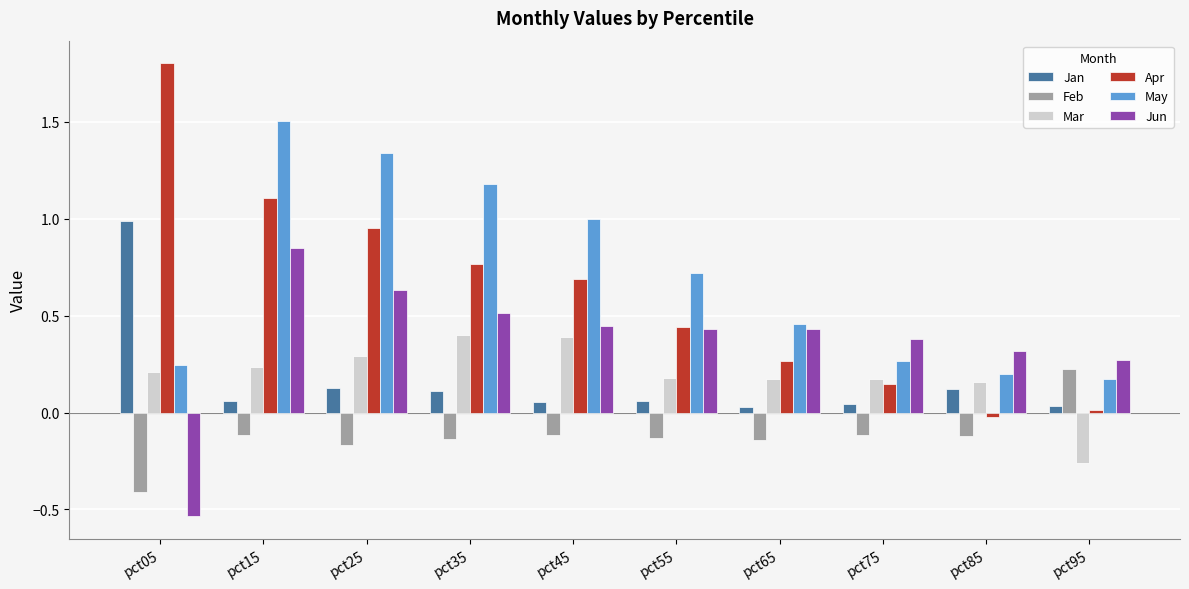

At which label does Mar reach its minimum?

pct95